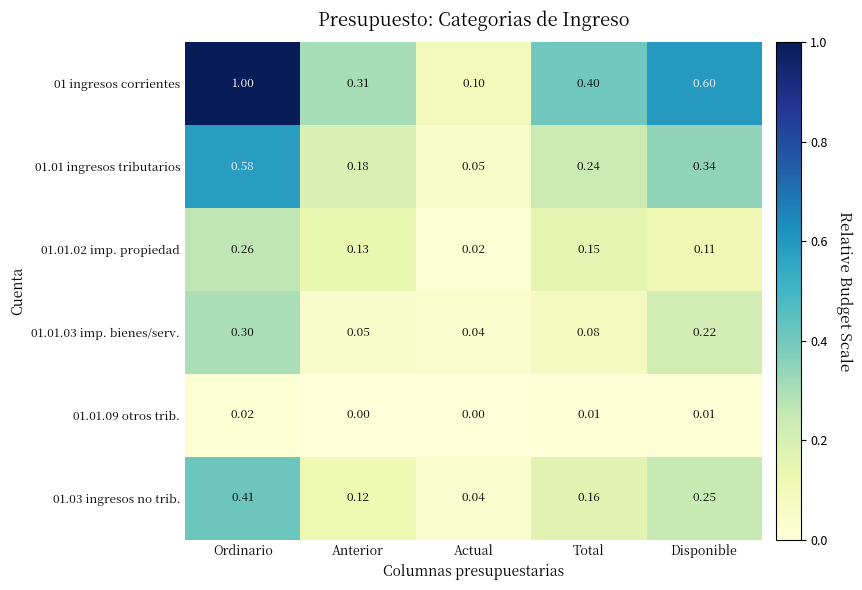

At which category is the sum across all series the highest?

Ordinario